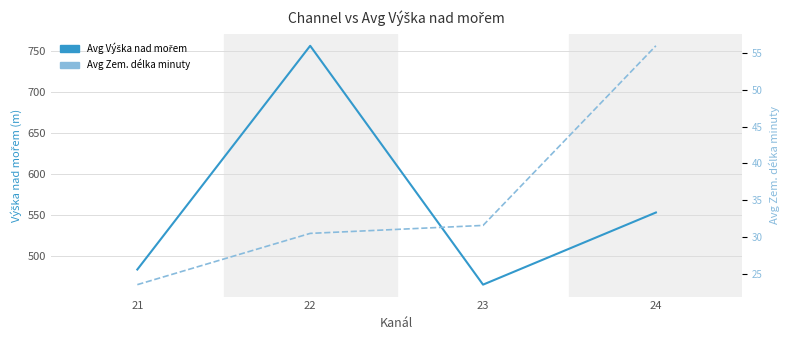

How many values in the Avg Zem. délka minuty series exceed 31?

2